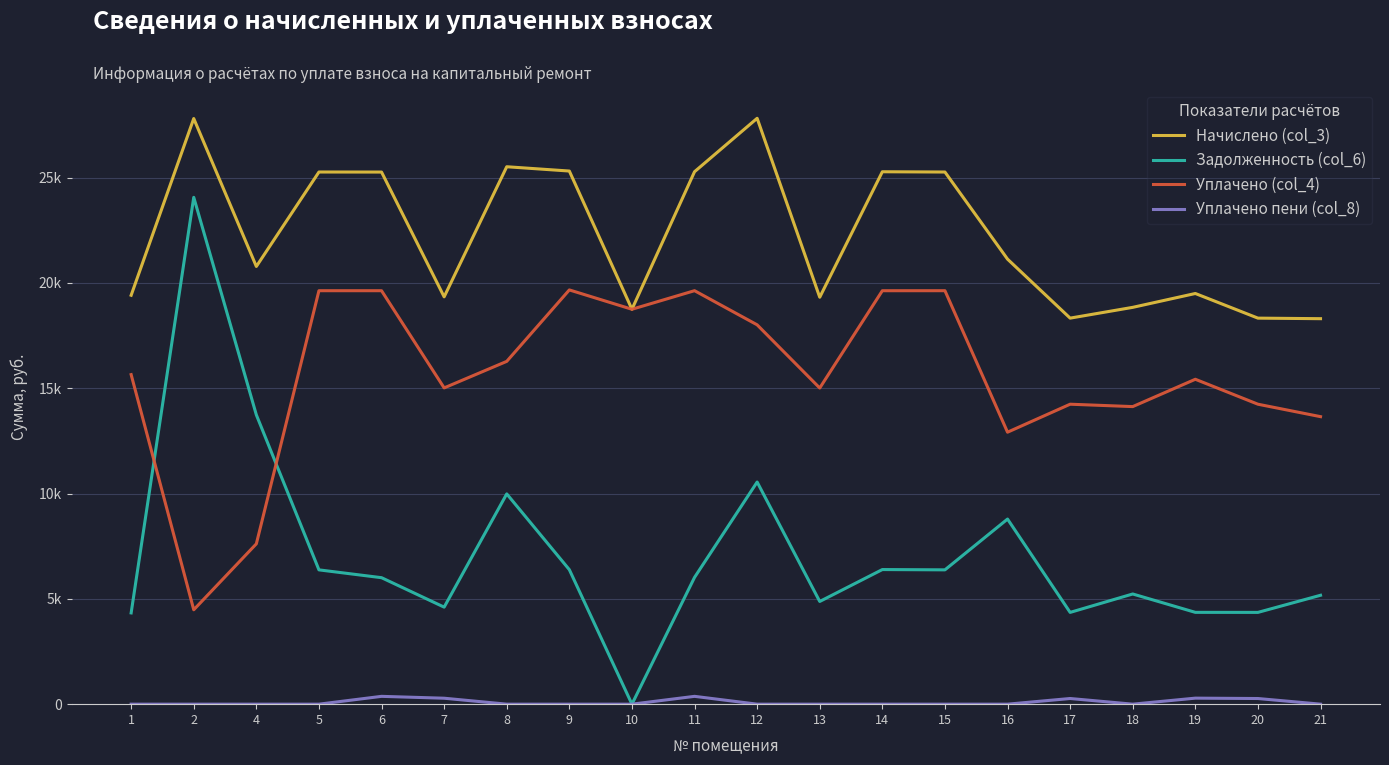

Reading left to right, list all the values displayed in this chart.

Начислено (col_3): 19414.4	27803.9	20781.4	25265.7	25263.3	19338.7	25515.7	25311.7	18749.3	25279.8	27816.0	19319.7	25277.4	25265.1	21129.6	18328.1	18840.0	19498.1	18328.1	18301.8
Задолженность (col_6): 4332.6	24063.2	13735.4	6376.4	6004.8	4606.7	9983.1	6385.0	0.0	6019.5	10546.4	4875.9	6390.9	6377.0	8788.1	4357.1	5231.2	4359.1	4357.4	5170.5
Уплачено (col_4): 15646.7	4481.4	7612.5	19630.4	19630.0	15015.3	16275.6	19667.3	18749.3	19631.5	18010.4	15009.7	19629.5	19630.7	12912.8	14241.2	14128.0	15425.5	14241.2	13650.5
Уплачено пени (col_8): 0.0	0.0	0.0	0.0	371.3	282.5	0.0	0.0	0.0	371.4	0.0	0.0	0.0	0.0	0.0	268.5	0.0	286.1	268.2	0.0